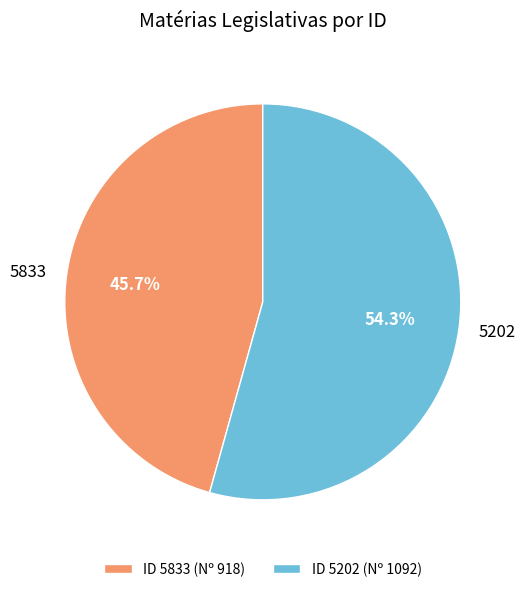

Which slice is the largest?

ID 5202 (Nº 1092)